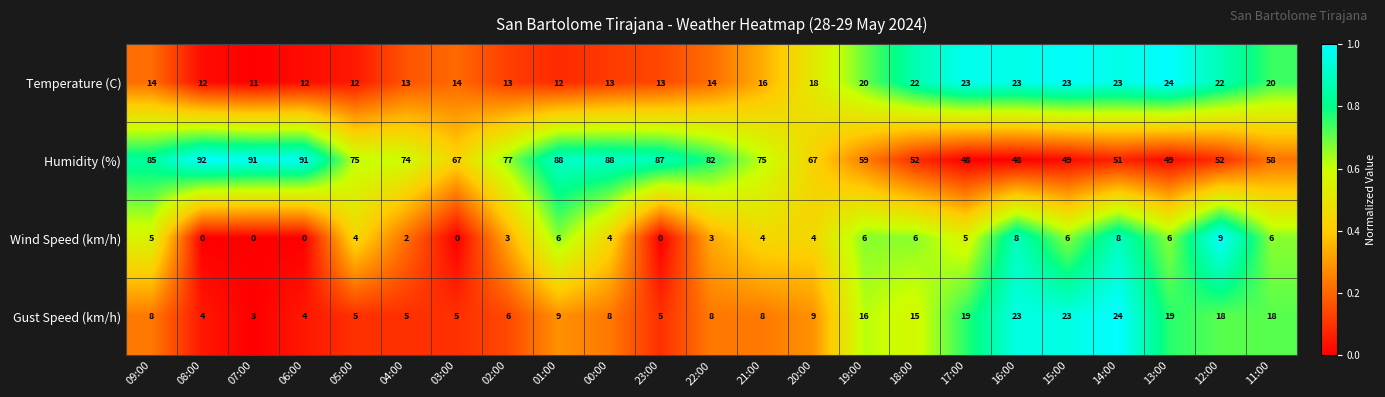

At which category is the sum across all series the highest?

01:00